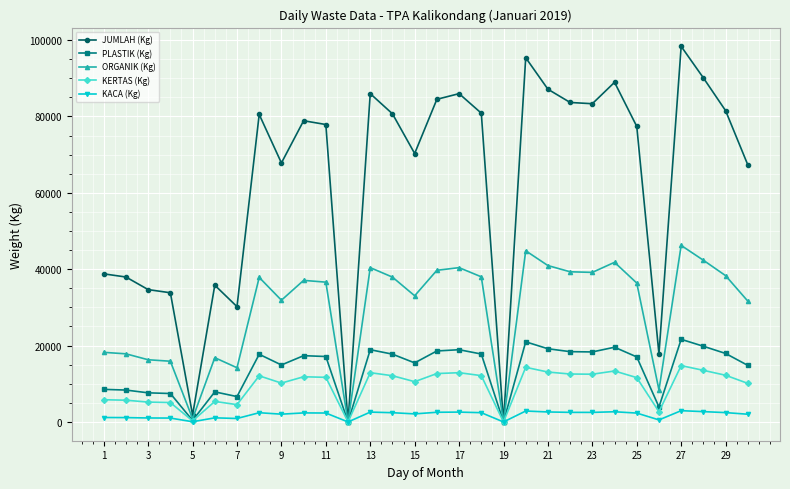

True or false: JUMLAH (Kg) has more than 1 points higher than both neighbors.

True